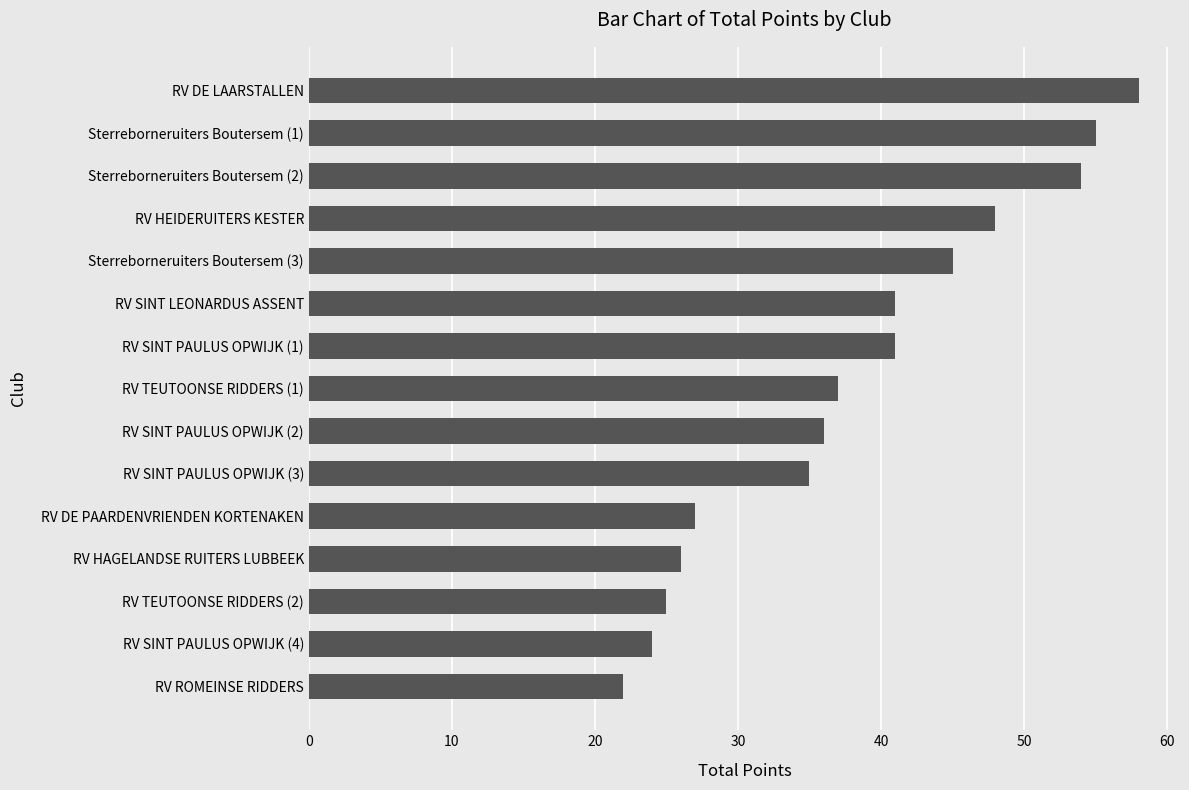

Read the value at RV HEIDERUITERS KESTER, to the nearest 10.

50